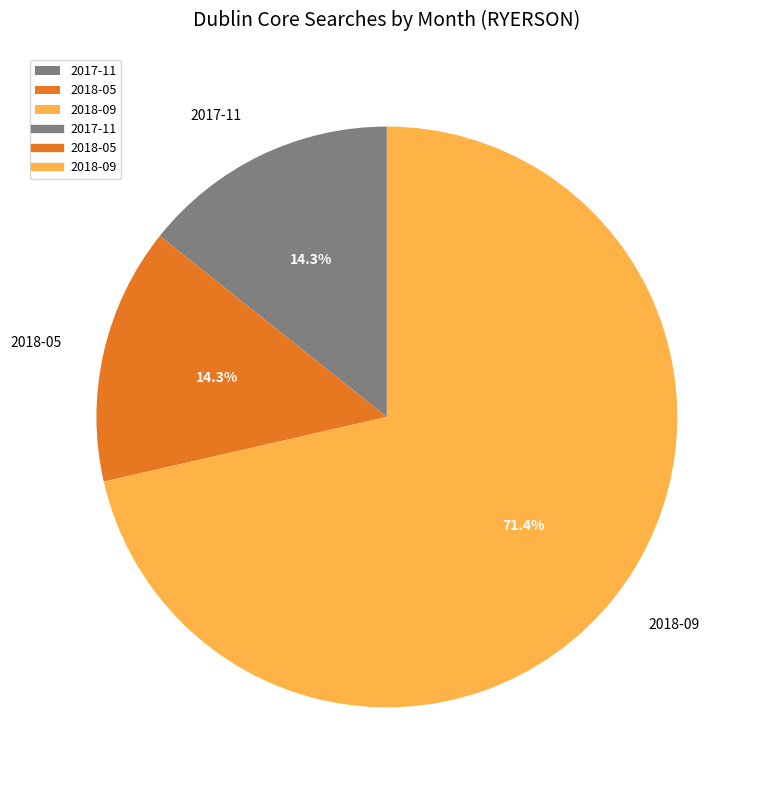

True or false: 2017-11 accounts for 14% of the total.

True